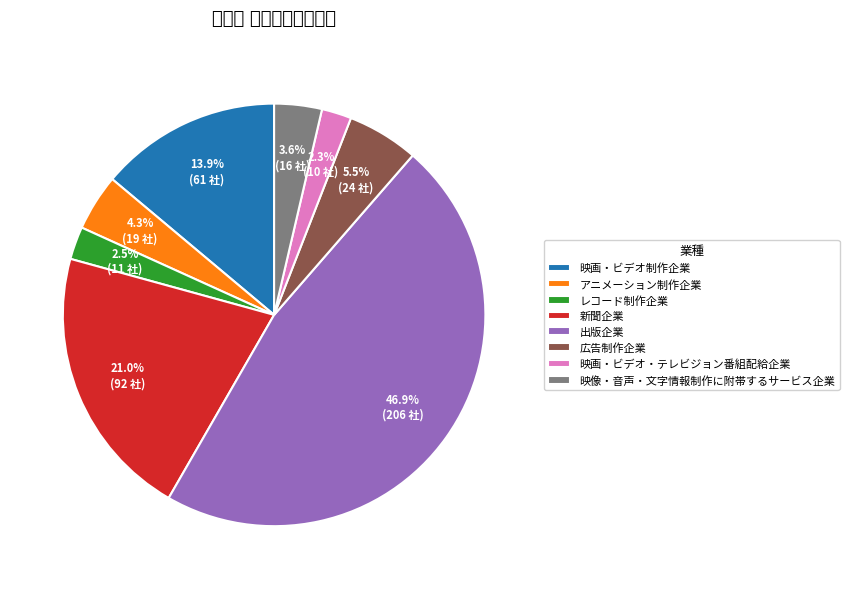

Which has a higher value, 出版企業 or 映像・音声・文字情報制作に附帯するサービス企業?

出版企業